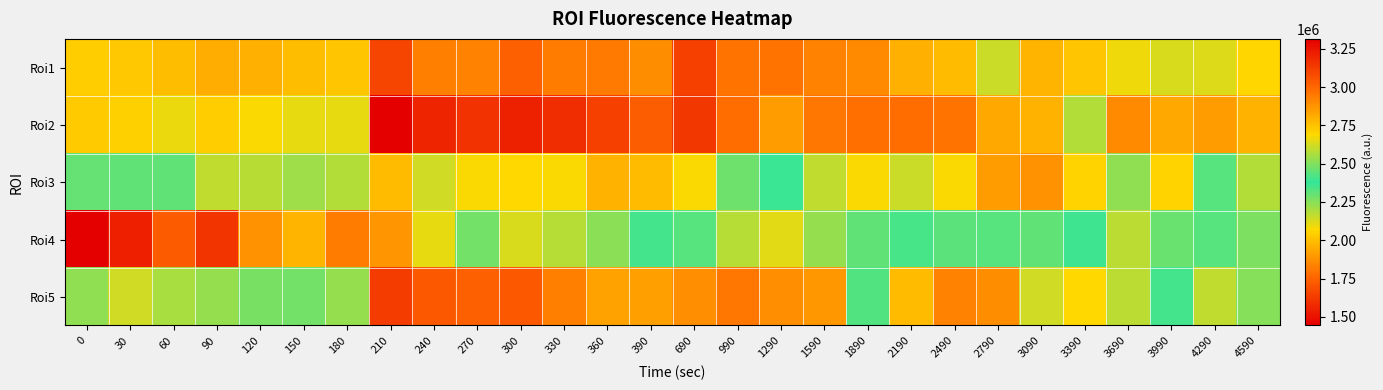

At 3090, list the series in order from smallest to largest.

Roi3, Roi2, Roi1, Roi5, Roi4